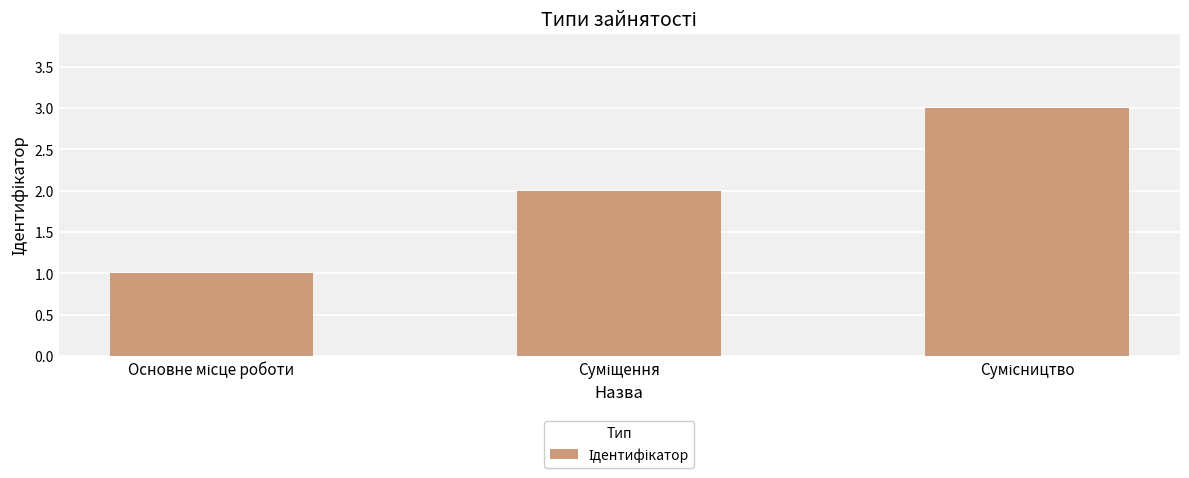

What is the value of the 3rd bar from the left?

3